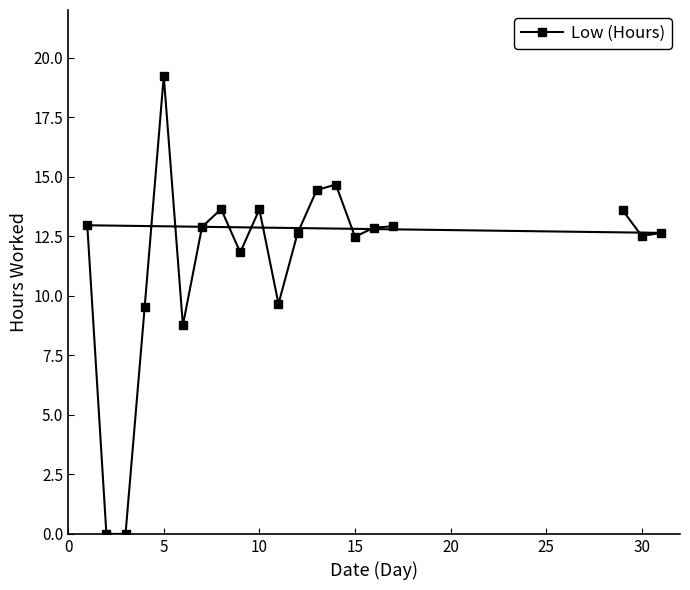

The value at 15 is 8.5. True or false?

False